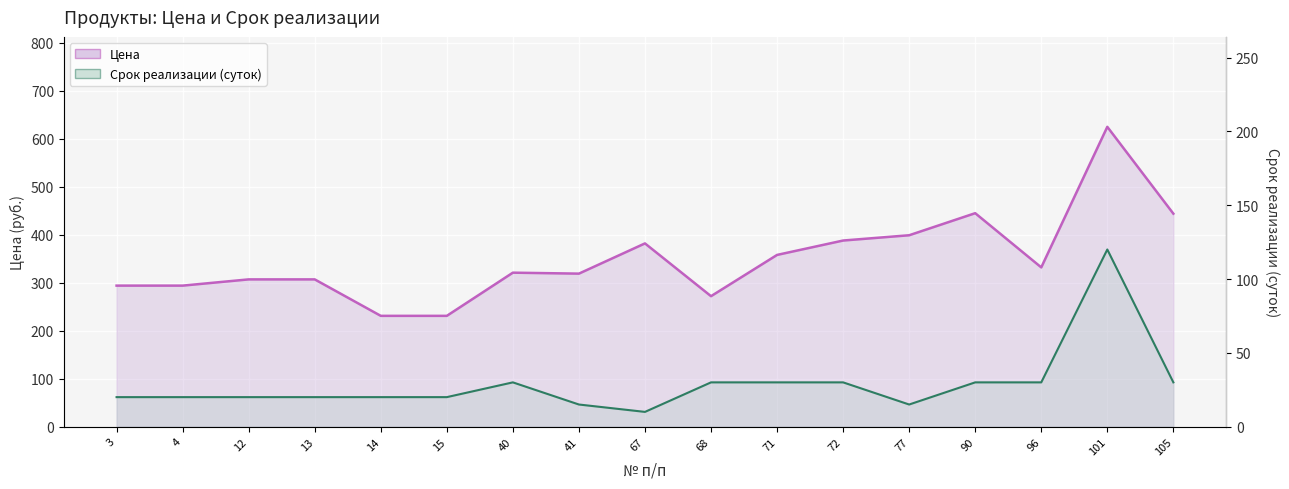

What is the difference between the maximum and minimum values in the Цена (линия) series?

394